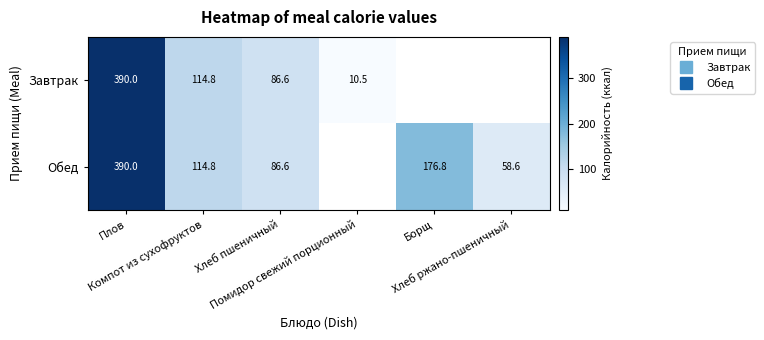

Where does the Обед series first go above 176?

Плов